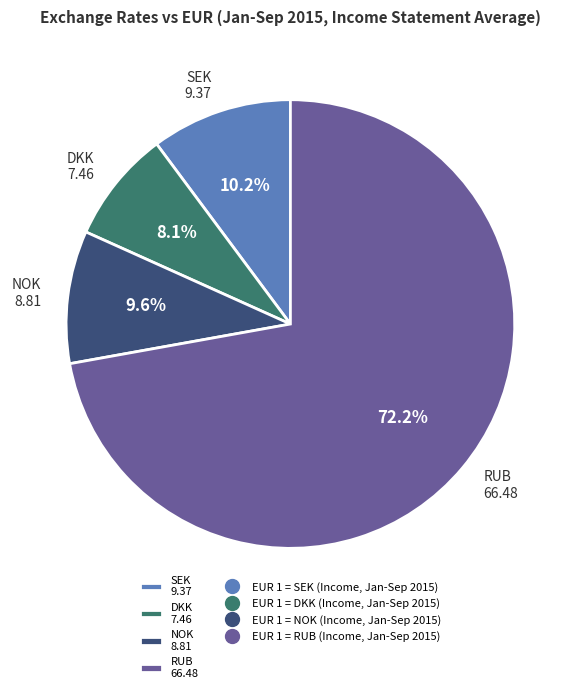

How many slices are in this pie chart?

4